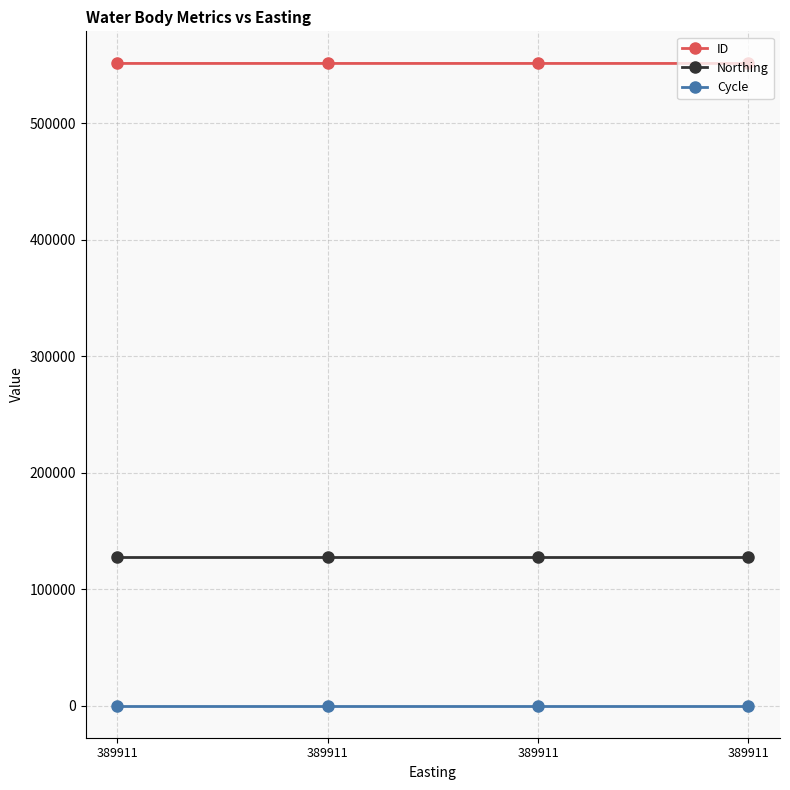

Reading left to right, extract all data points from this chart.

ID: 389911=551524	389911=551523	389911=551522	389911=551521
Northing: 389911=127873	389911=127873	389911=127873	389911=127873
Cycle: 389911=3	389911=3	389911=3	389911=3